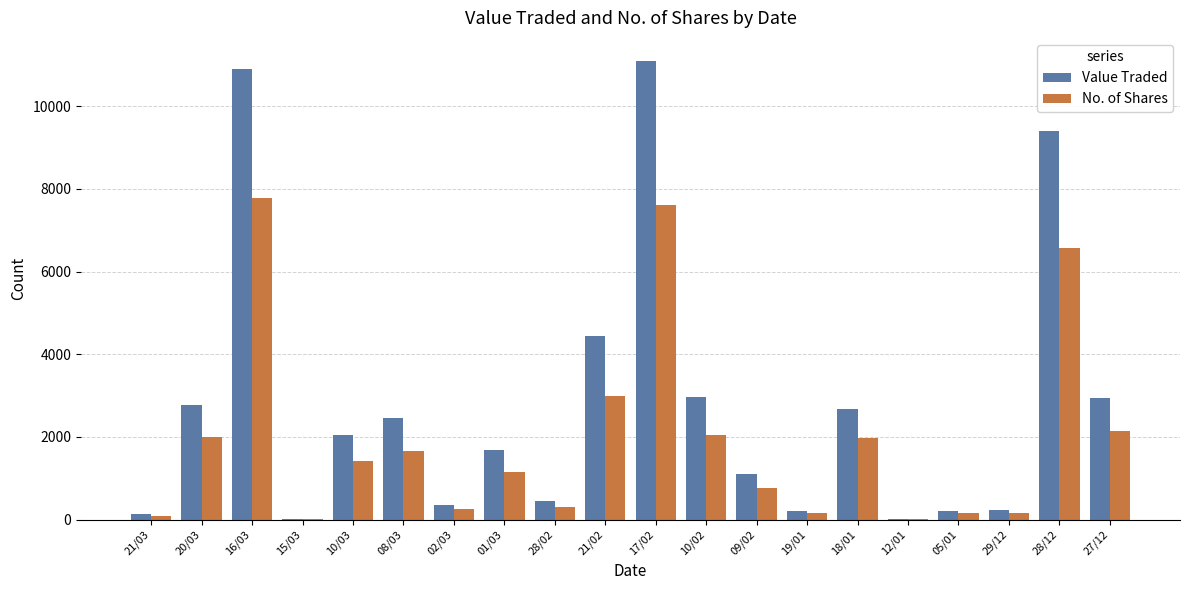

At which category does the chart reach its peak across all series?

17/02